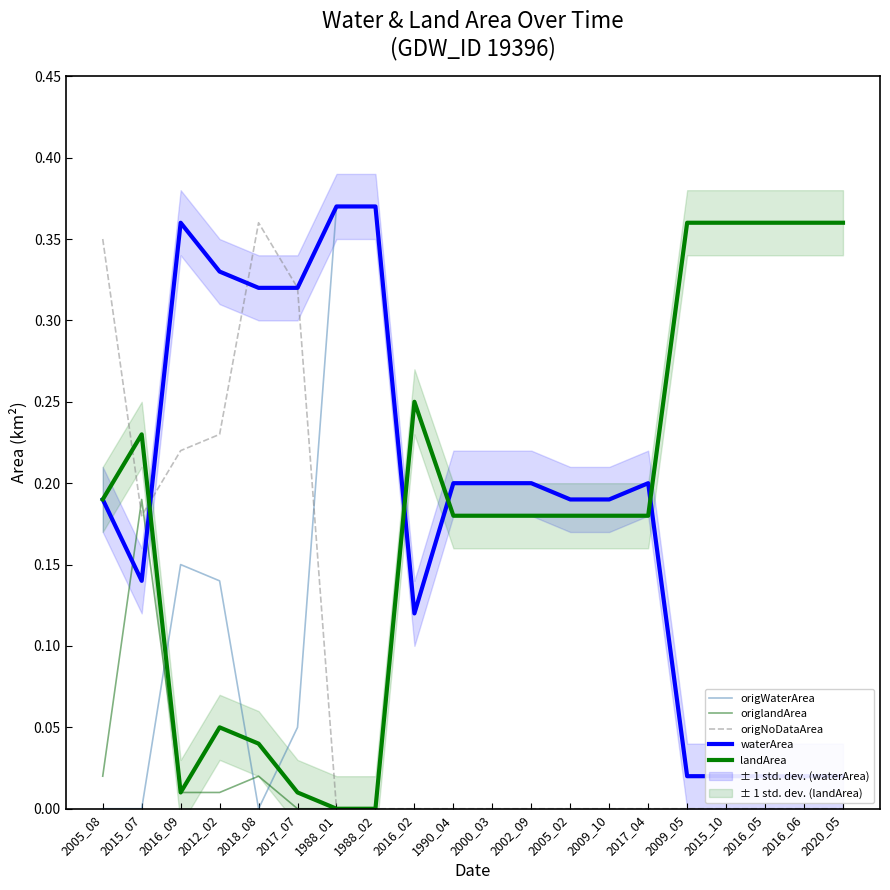

How many interior local peaks does the origlandArea series have?

3